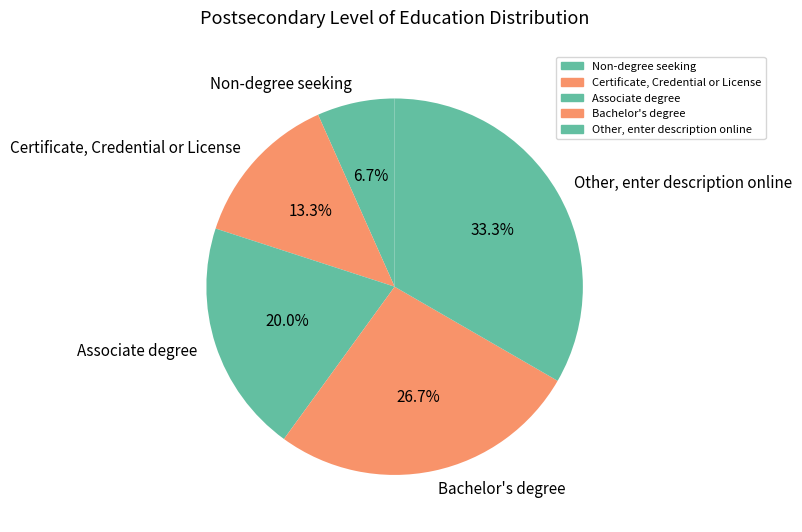

Does Bachelor's degree represent more than half of the total?

No